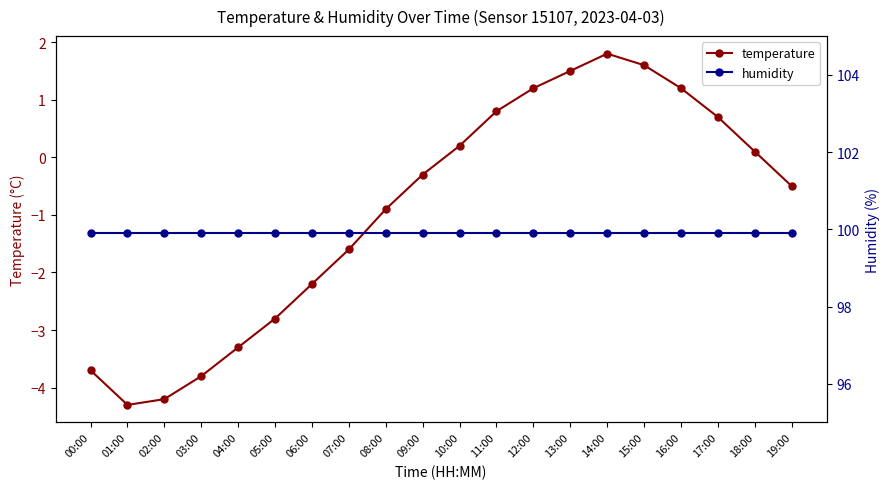

Count the number of data series in this chart.

2